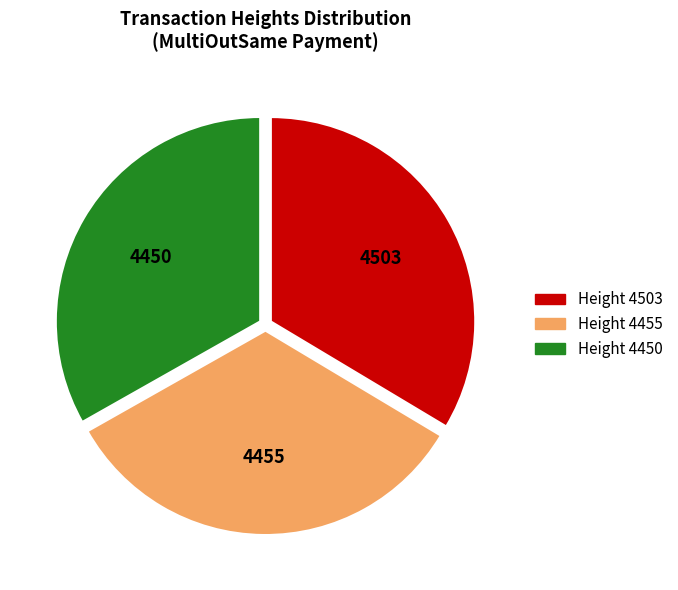

Is there any slice that represents more than half of the pie?

No